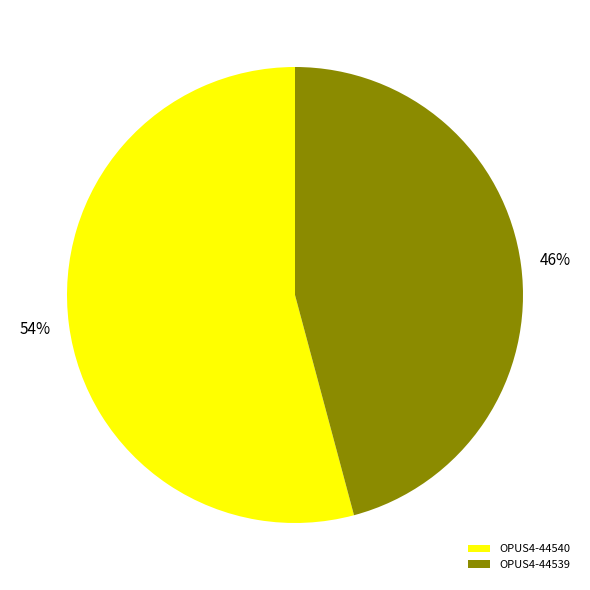

To the nearest percent, what is the average slice percentage?

50%